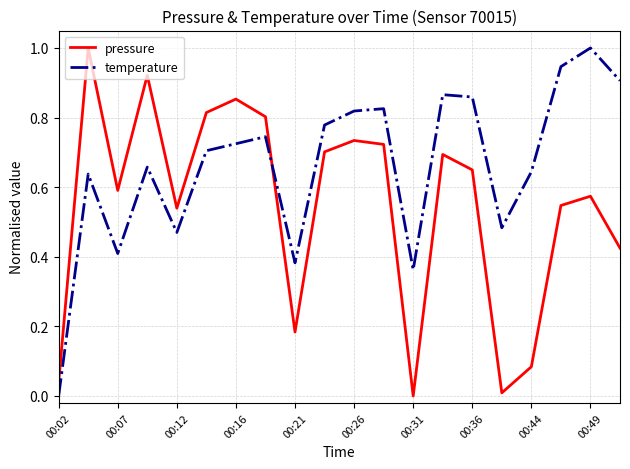

What is the greatest value displayed?

1.0